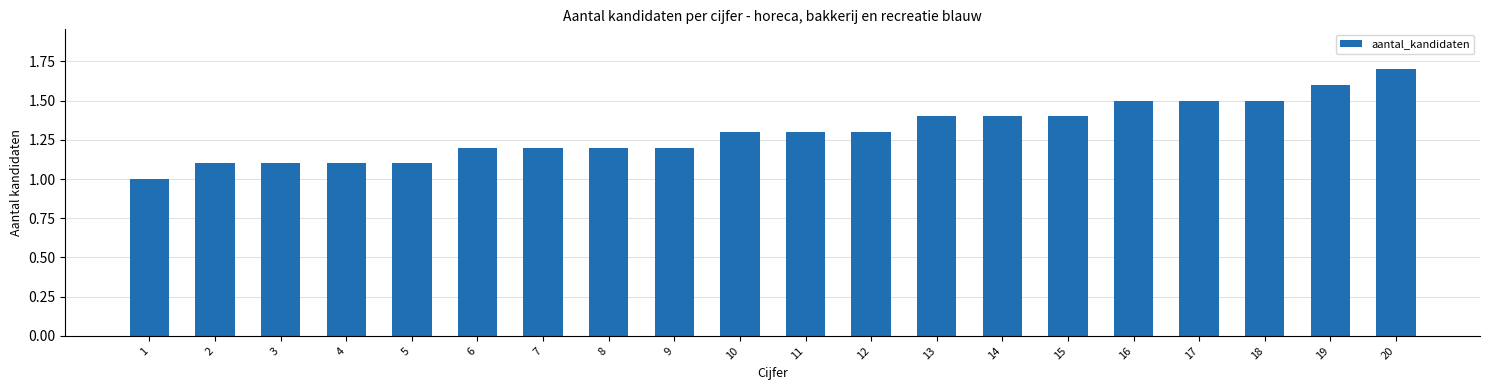

Does the chart contain stacked bars?

No